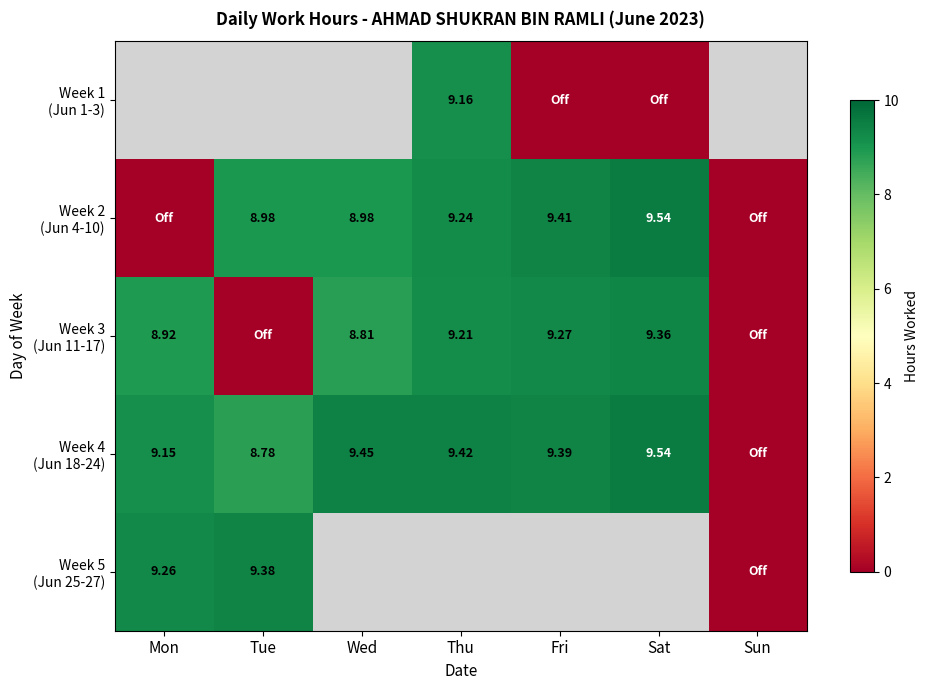

Which has a higher value, Sat or Thu?

Thu